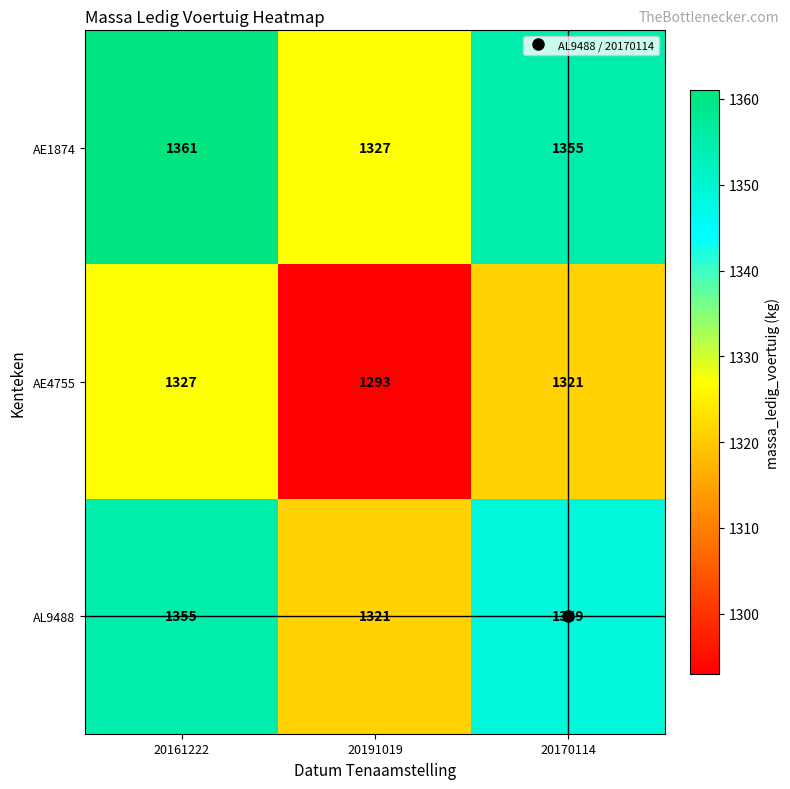

The AE1874 series shows 1882 at 20191019. True or false?

False